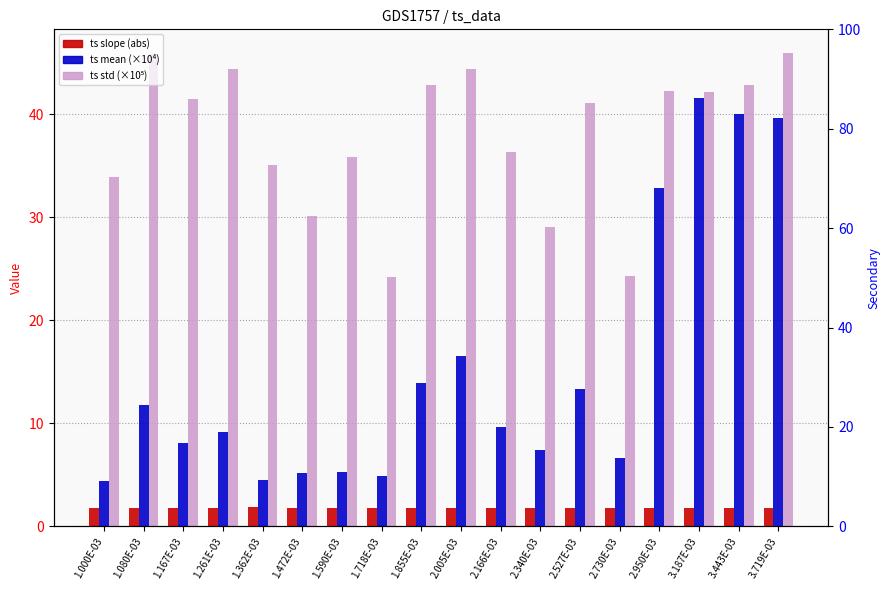

At how many categories does at least one series exceed 3?

18